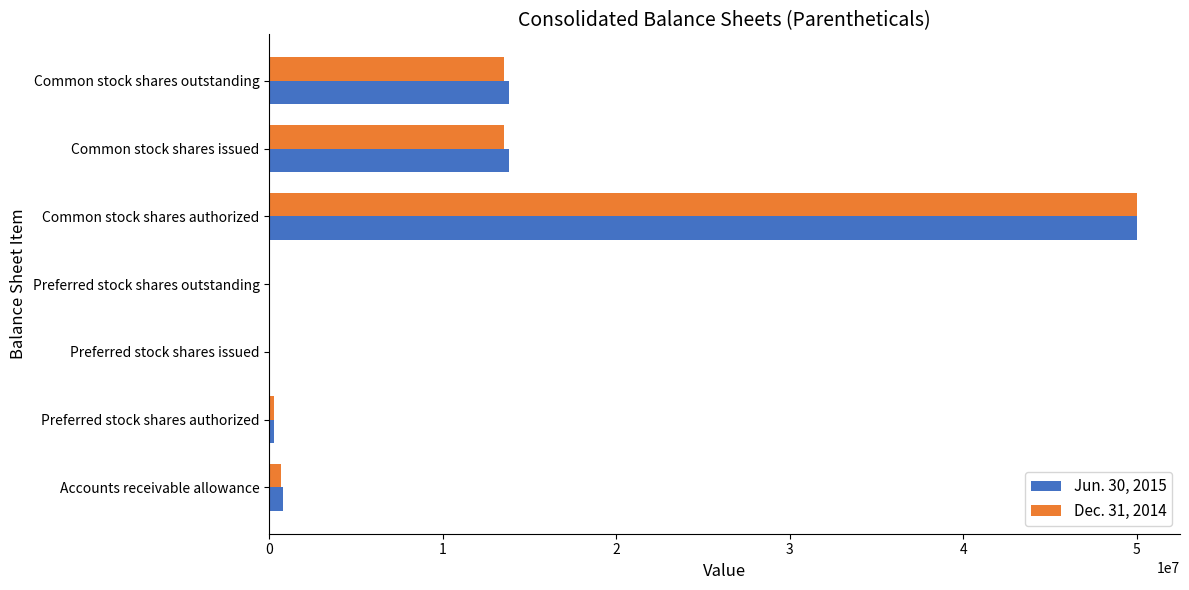

At which category is the sum across all series the highest?

Common stock shares authorized